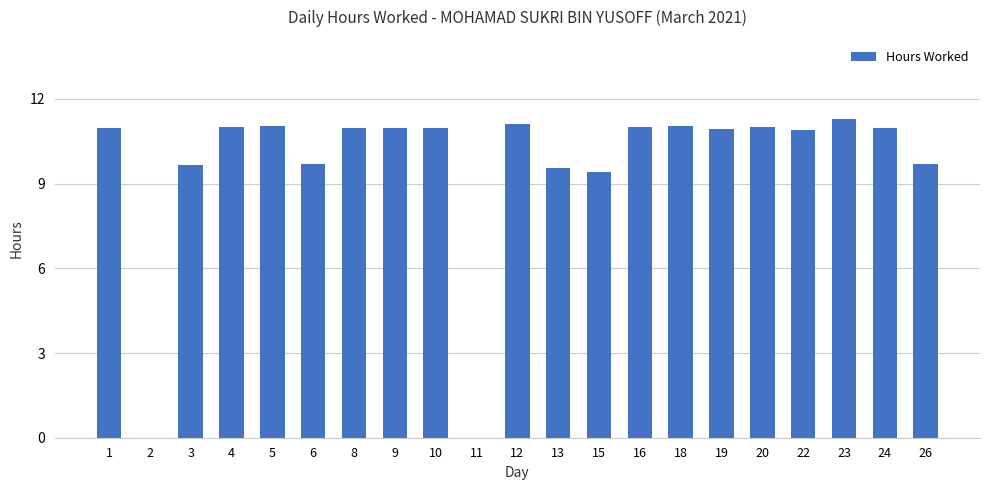

What is the approximate value at 13?

9.6